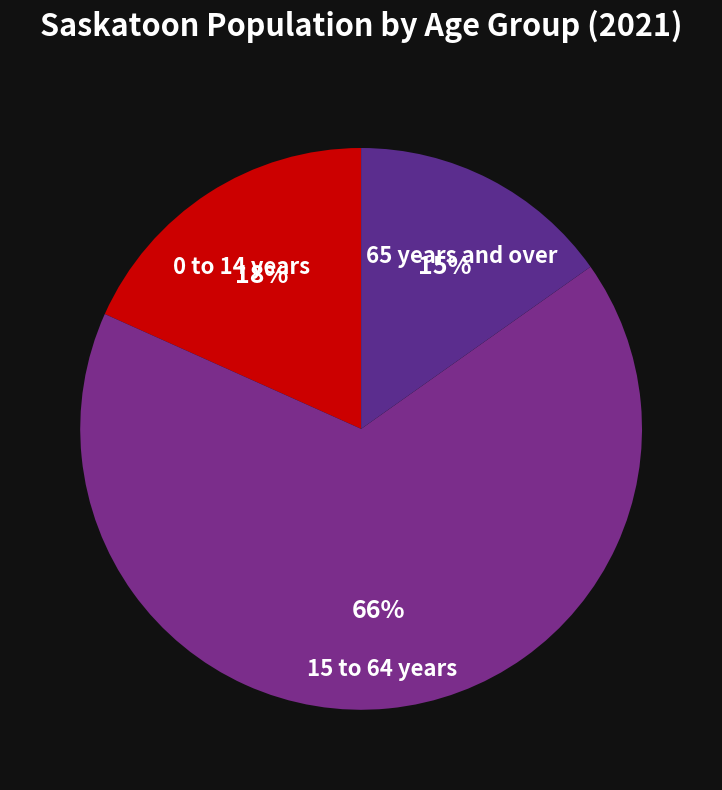

Is it true that 15 to 64 years is 59% of the pie?

False